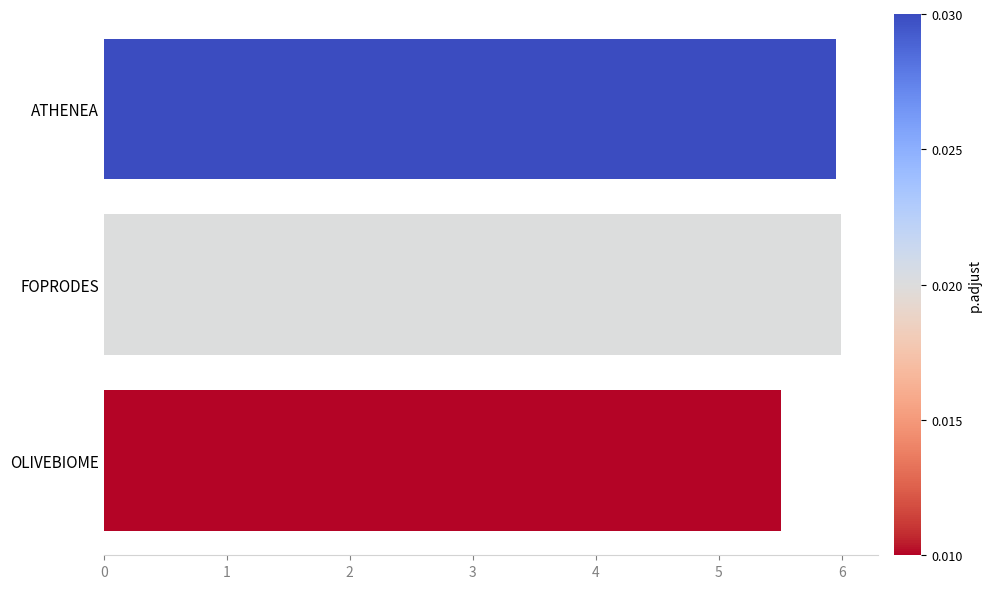

What is the difference between the maximum and minimum values?

49100